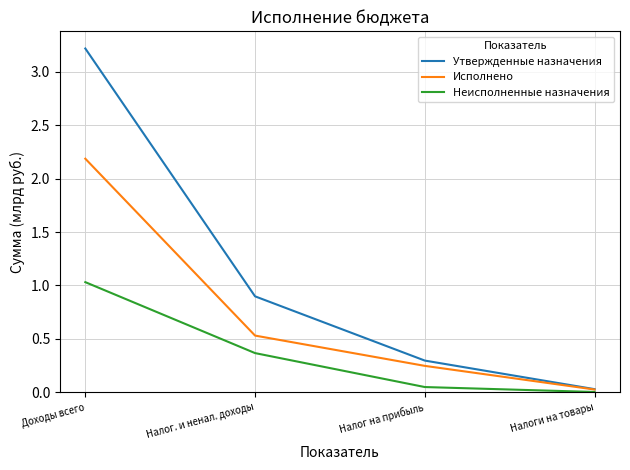

At how many categories does at least one series exceed 1?

1